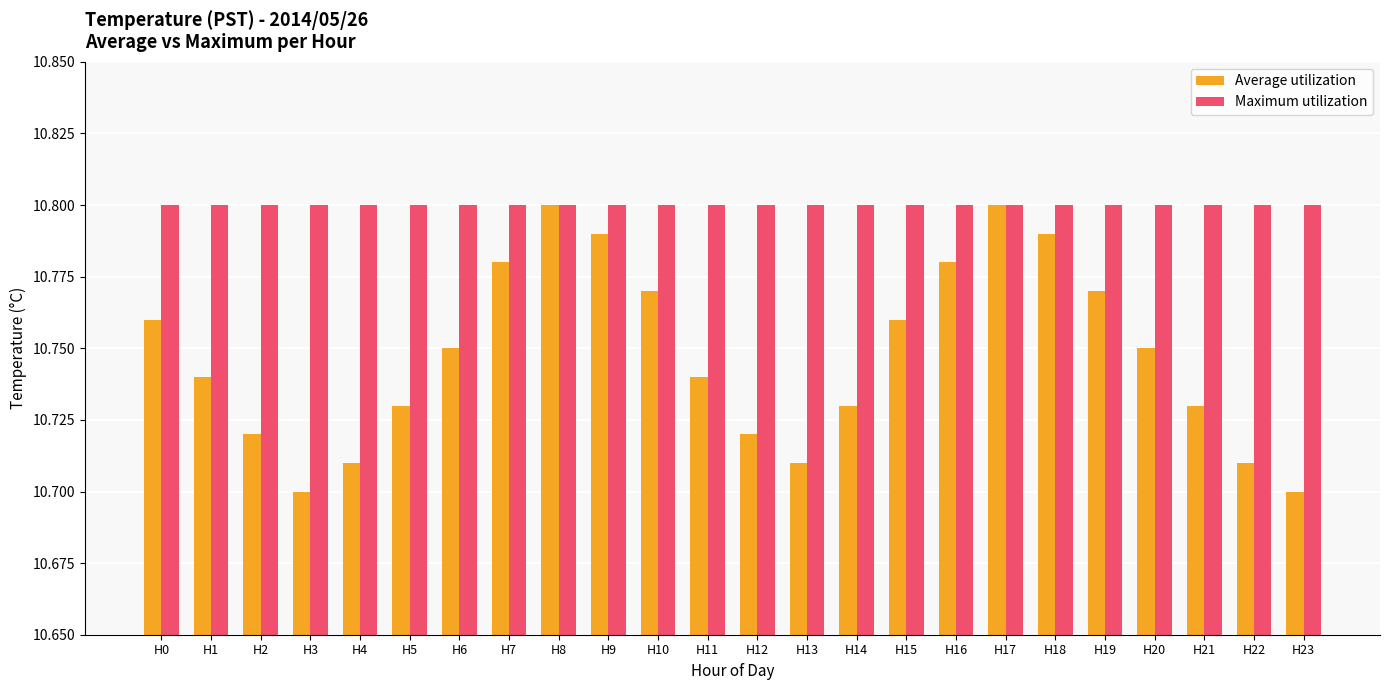

What is the sum of the Maximum utilization values at H2 and H20?

21.6